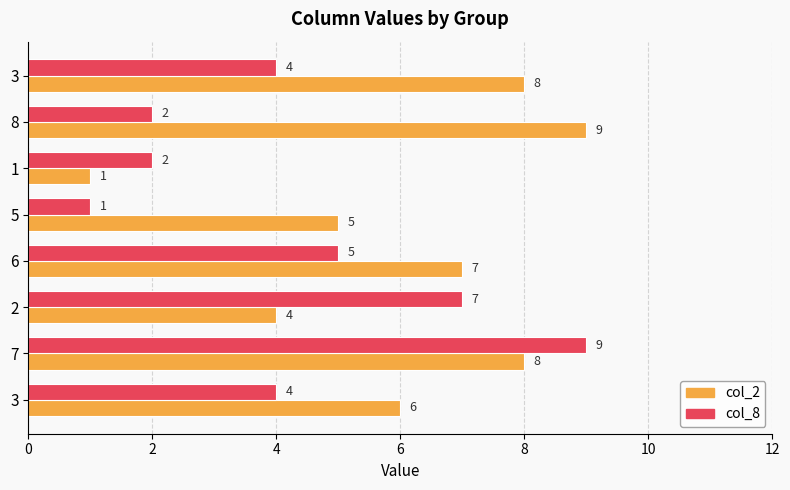

How many data points in col_8 are less than 4?

3